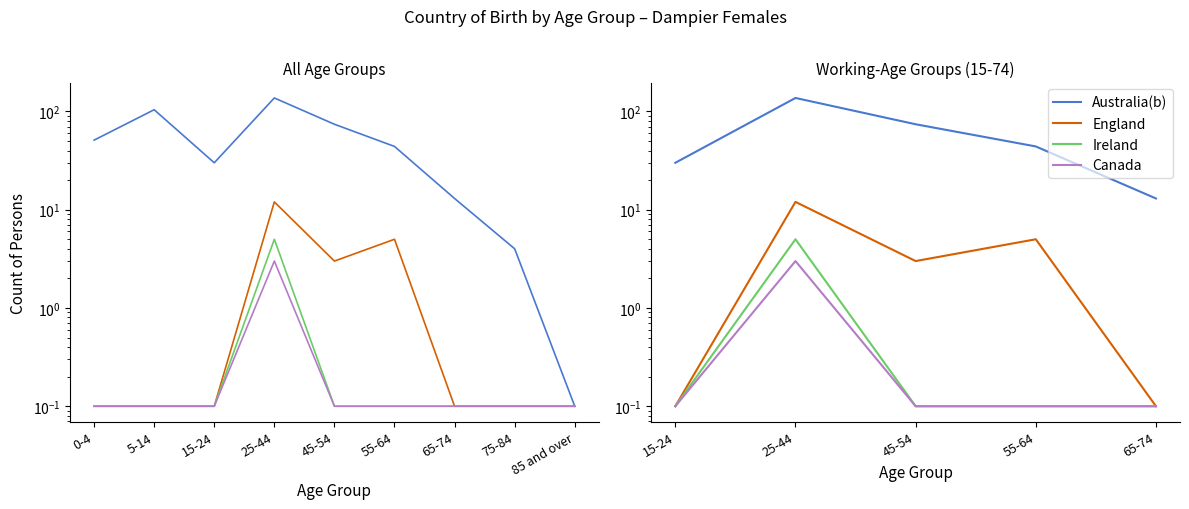

What are all the series names shown in the legend?

Australia(b), England, Ireland, Canada